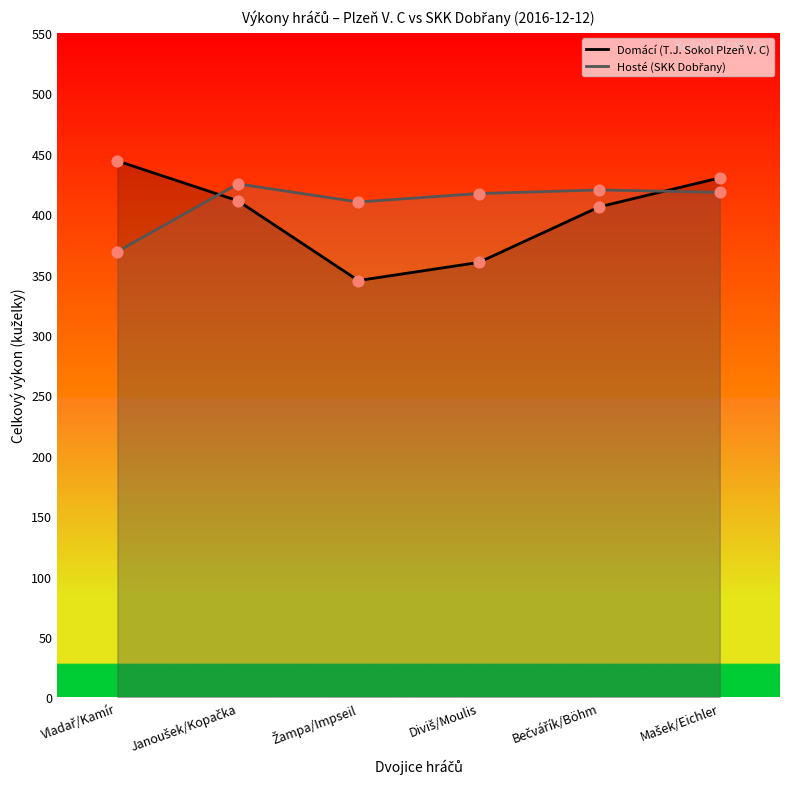

What is the total value across all series at Diviš/Moulis?

777